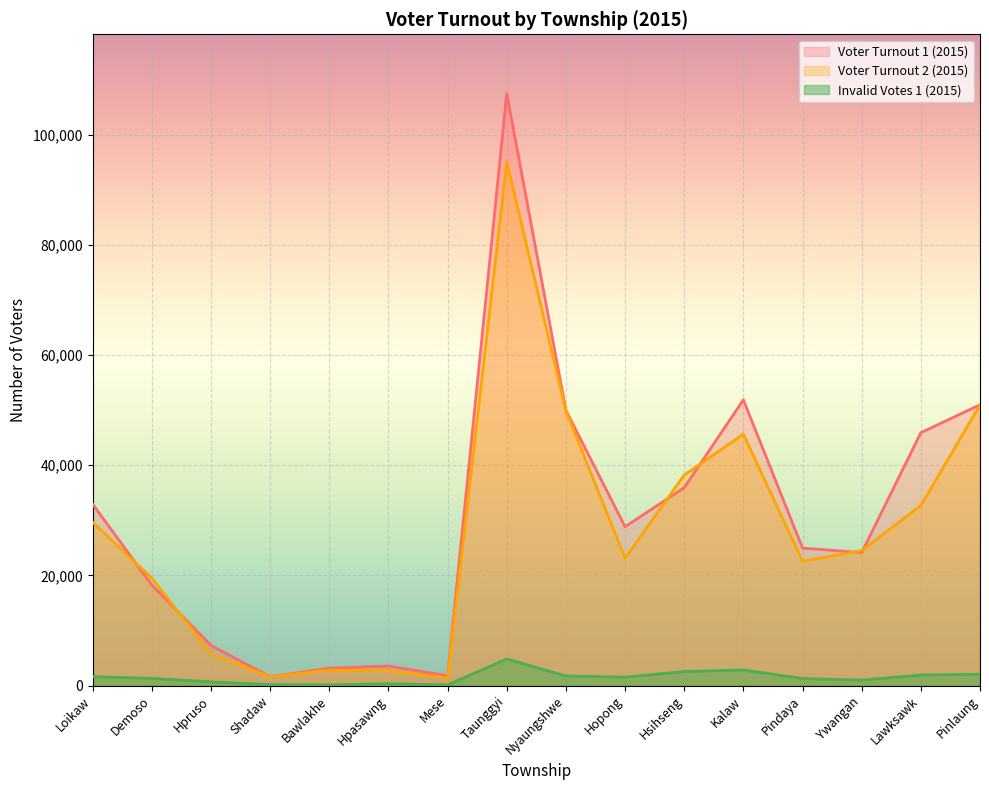

How many data points in Invalid Votes 1 (2015) are less than 1531?

8